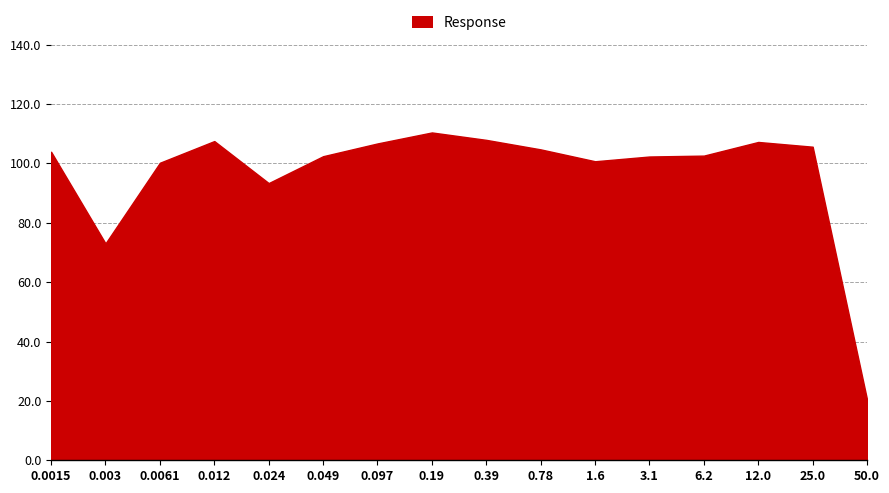

Between 3.1 and 0.097, which is larger?

0.097